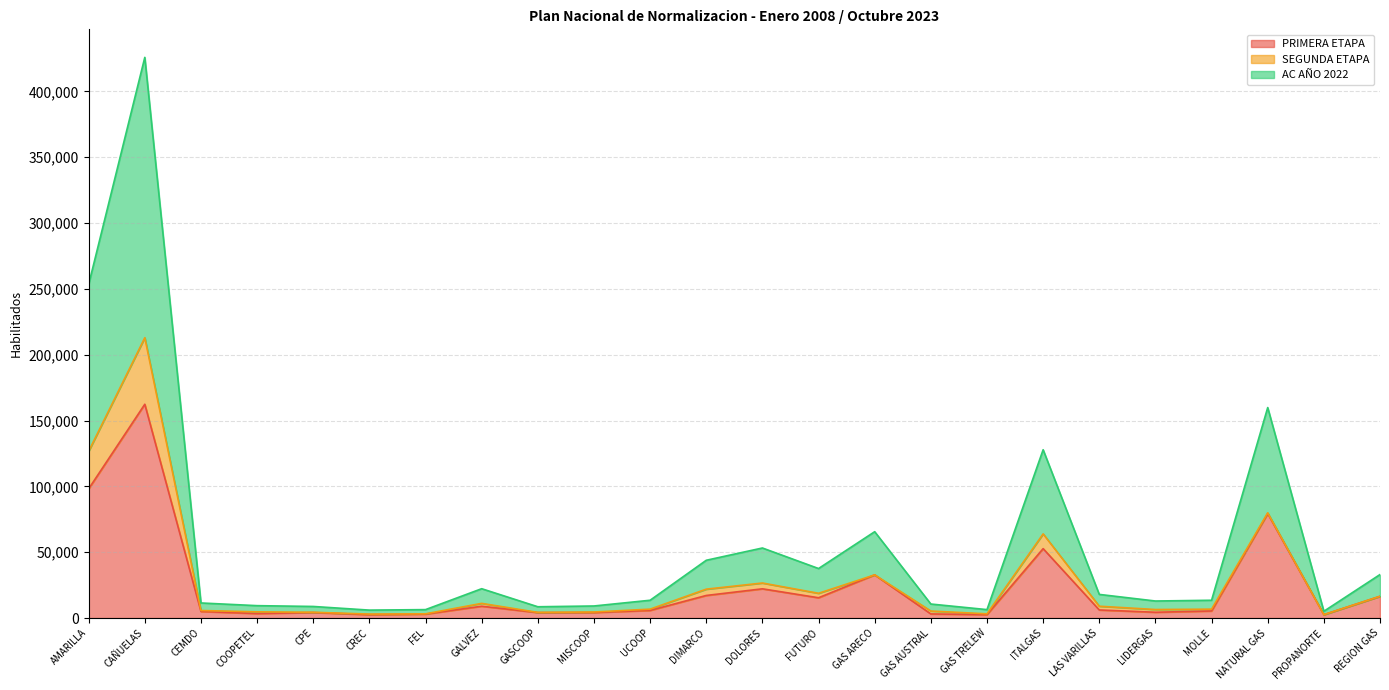

The AC AÑO 2022 series shows 227631 at AMARILLA. True or false?

False